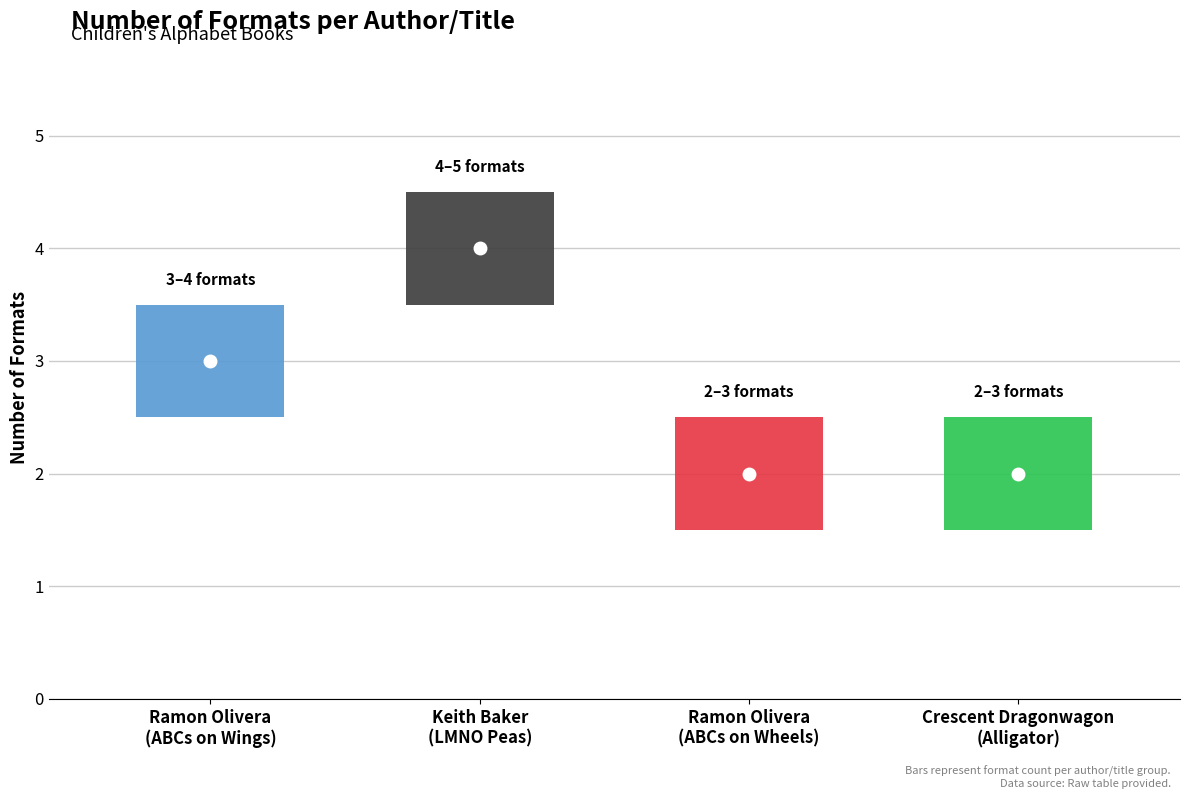

Reading right to left, extract all data points from this chart.

Crescent Dragonwagon (314047)=2	Ramon Olivera - Wheels (474851655)=2	Keith Baker (63936113)=4	Ramon Olivera (474851655)=3